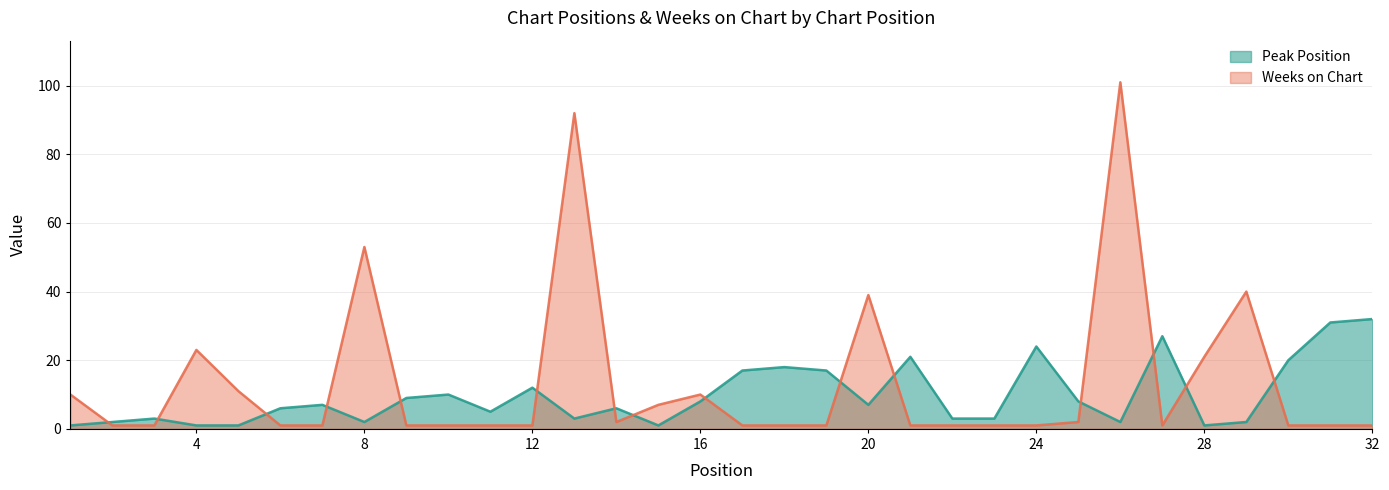

What is the total value across all series at 5?

12